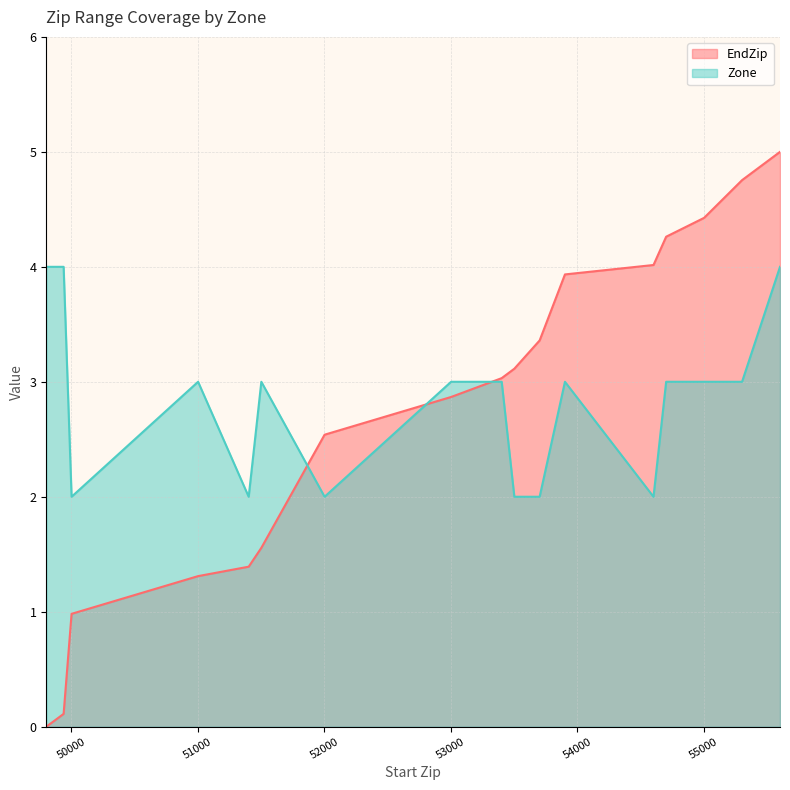

Reading right to left, transcribe all the data shown in this chart.

EndZip: 55601=5.0	55301=4.8	55001=4.4	54701=4.3	54601=4.0	53901=3.9	53701=3.4	53501=3.1	53401=3.0	53001=2.9	52001=2.5	51501=1.6	51401=1.4	51001=1.3	50001=1.0	49938=0.1	49876=0.1	49870=0.1	49858=0.0	49801=0.0
Zone: 55601=4.0	55301=3.0	55001=3.0	54701=3.0	54601=2.0	53901=3.0	53701=2.0	53501=2.0	53401=3.0	53001=3.0	52001=2.0	51501=3.0	51401=2.0	51001=3.0	50001=2.0	49938=4.0	49876=4.0	49870=4.0	49858=4.0	49801=4.0